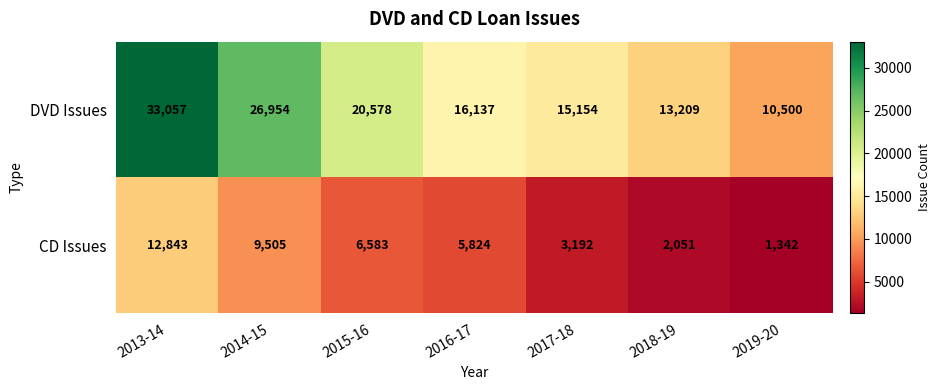

The CD Issues series shows 3192 at 2017-18. True or false?

True